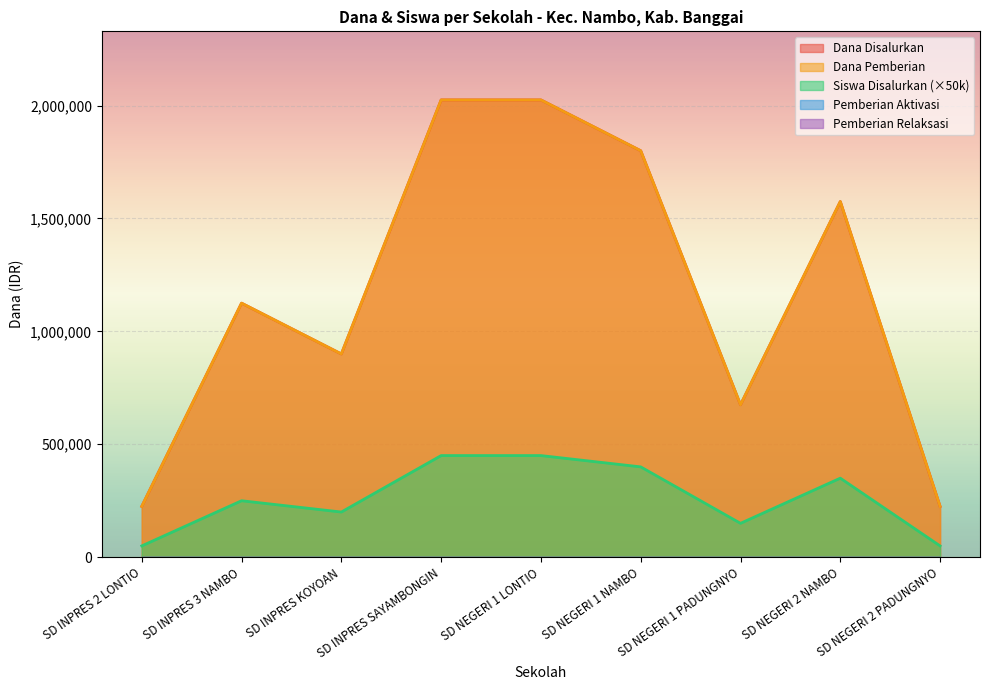

Is it true that Dana Disalurkan equals 225000 at SD INPRES 2 LONTIO?

True